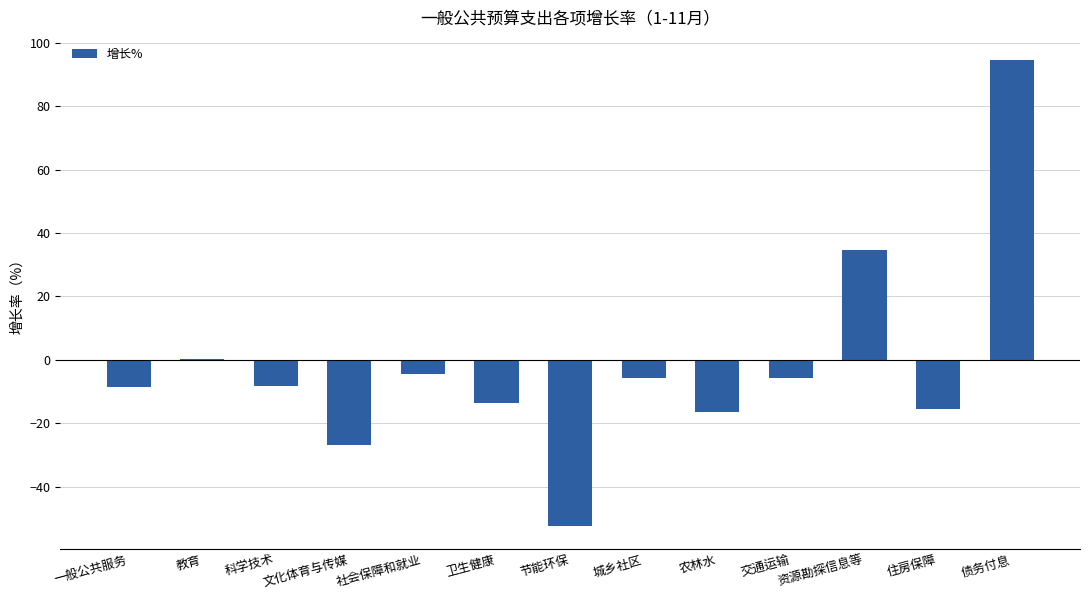

At which category does the chart reach its peak across all series?

债务付息